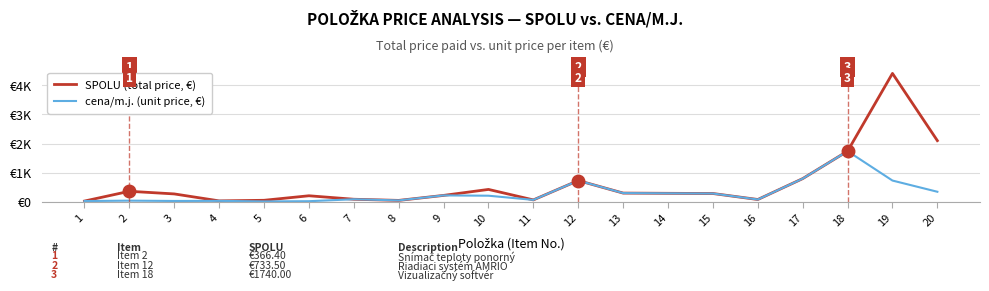

Rank the series by their average value, from lowest to highest.

cena/m.j. (unit price, €), SPOLU (total price, €)